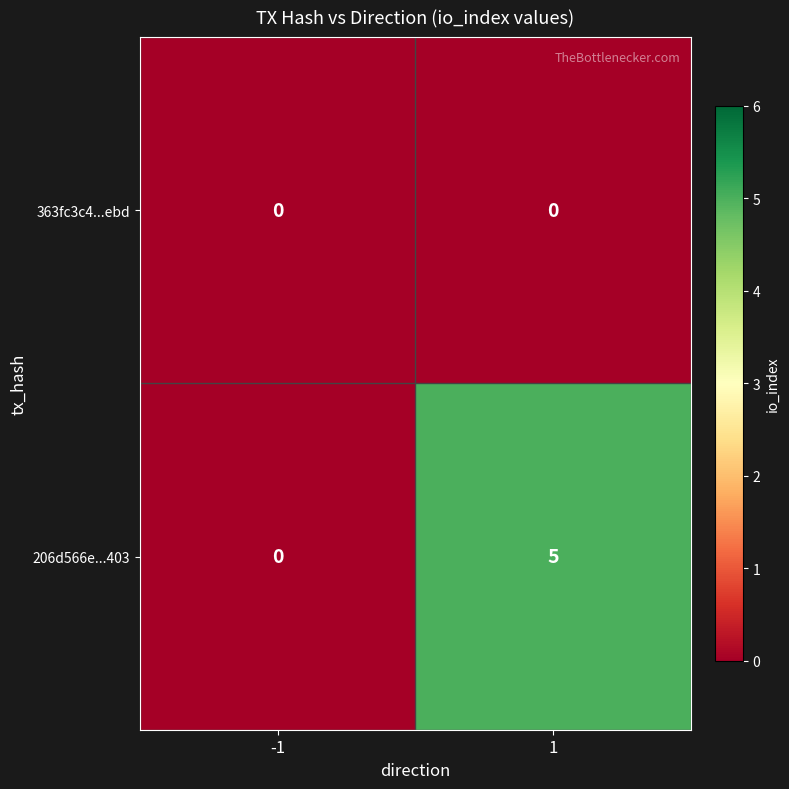

The 206d566e...403 series shows 0 at -1. True or false?

True